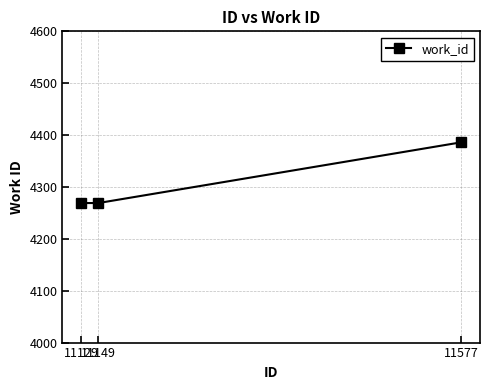

How many lines are shown in the chart?

1